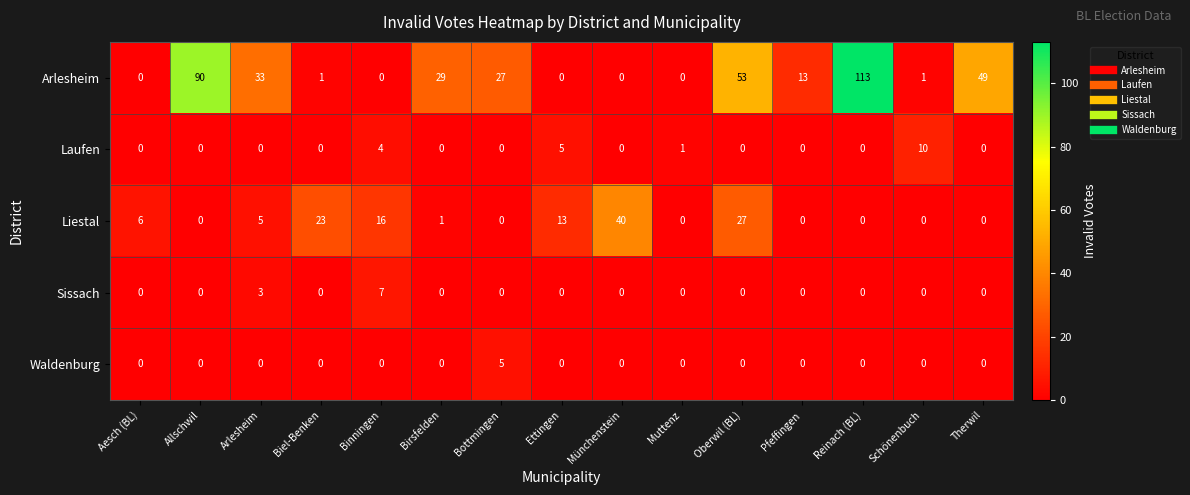

At how many categories does at least one series exceed 78?

2